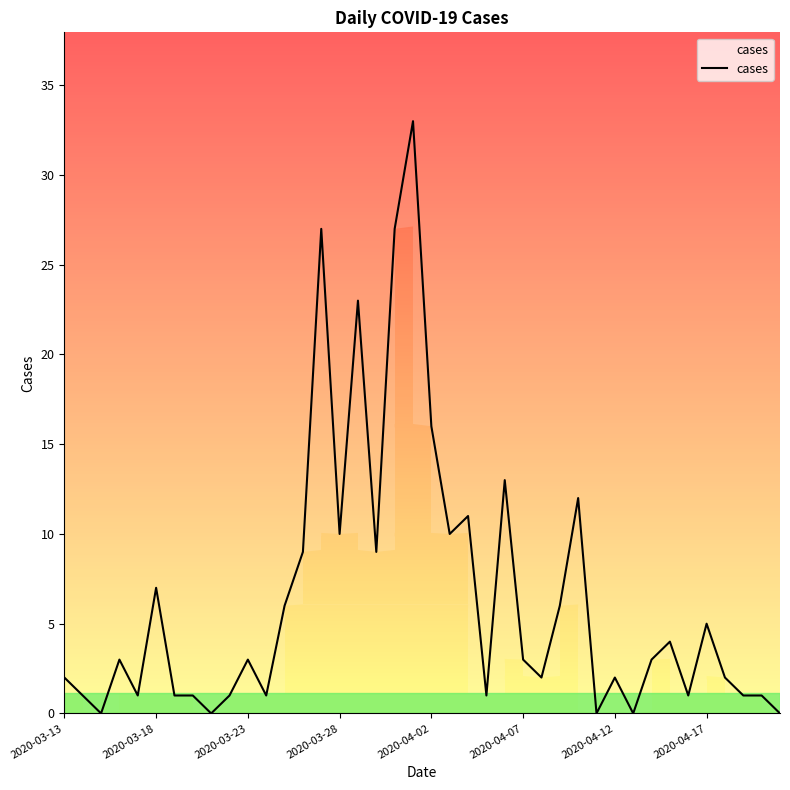

What is the difference between the maximum and minimum values?

33